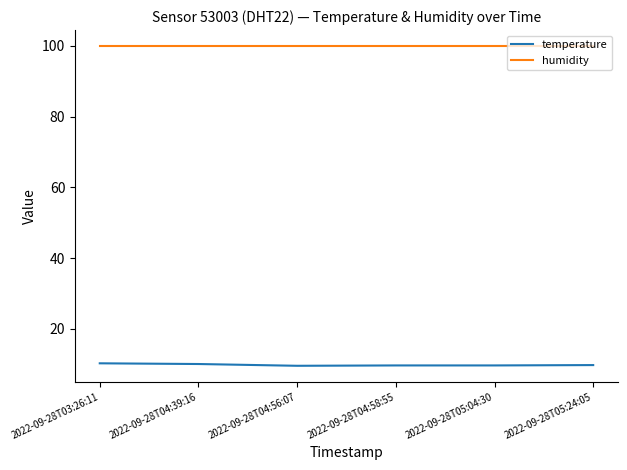

What is the average value of the humidity series?

99.9